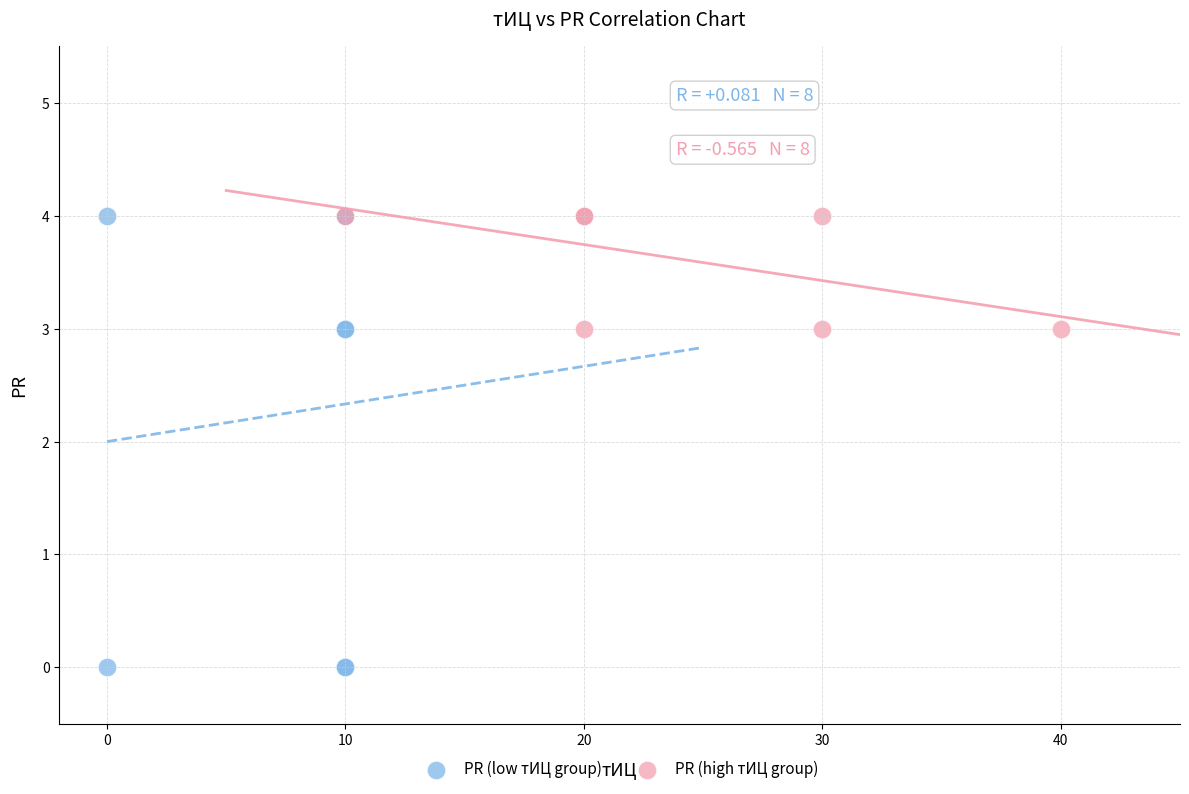

Which series reaches the minimum Y coordinate?

PR (low тИЦ group)